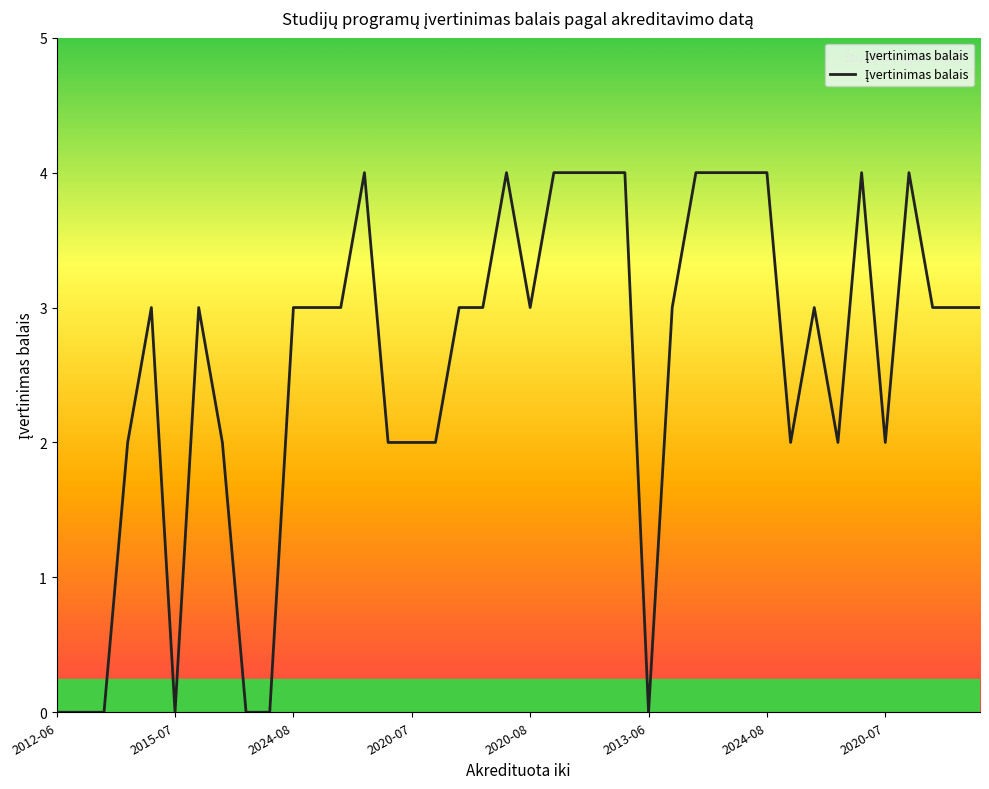

What is the maximum value shown in the chart?

4